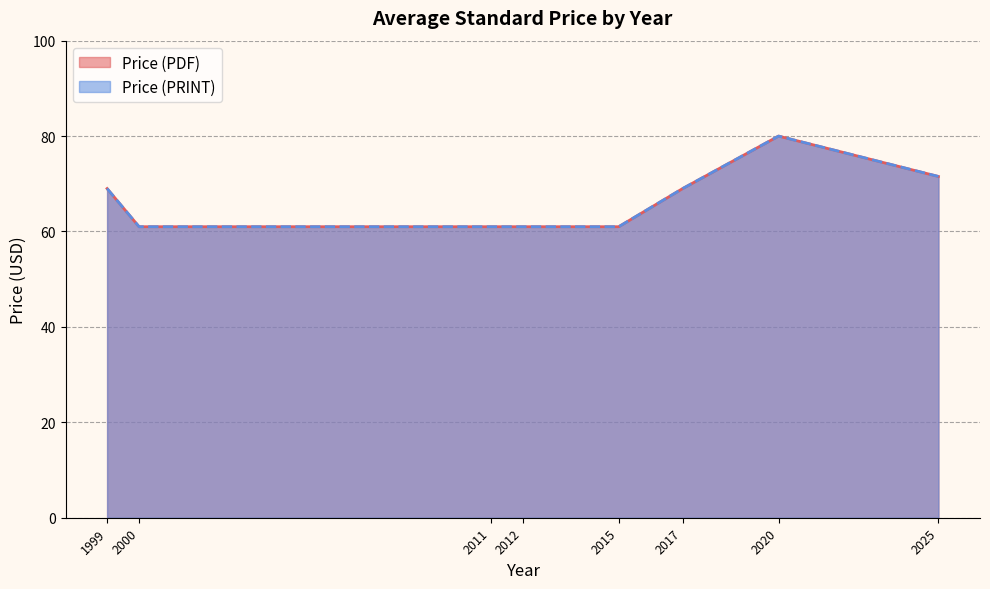

Does the chart display data point markers on the line(s)?

No